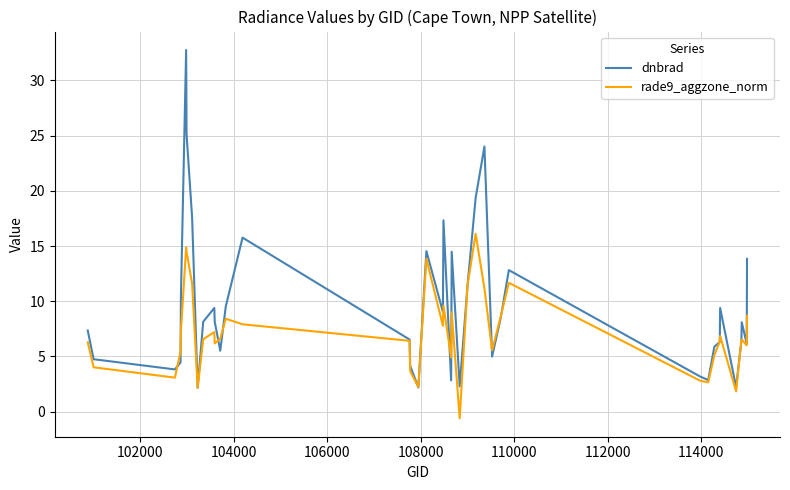

What is the greatest value displayed?

32.8